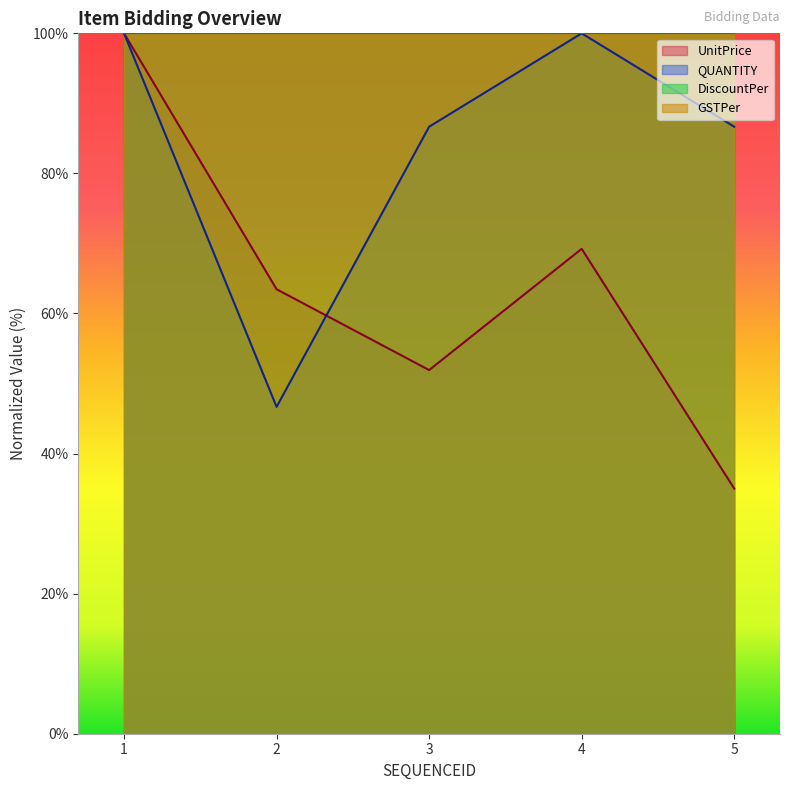

True or false: UnitPrice and QUANTITY cross at least once.

True